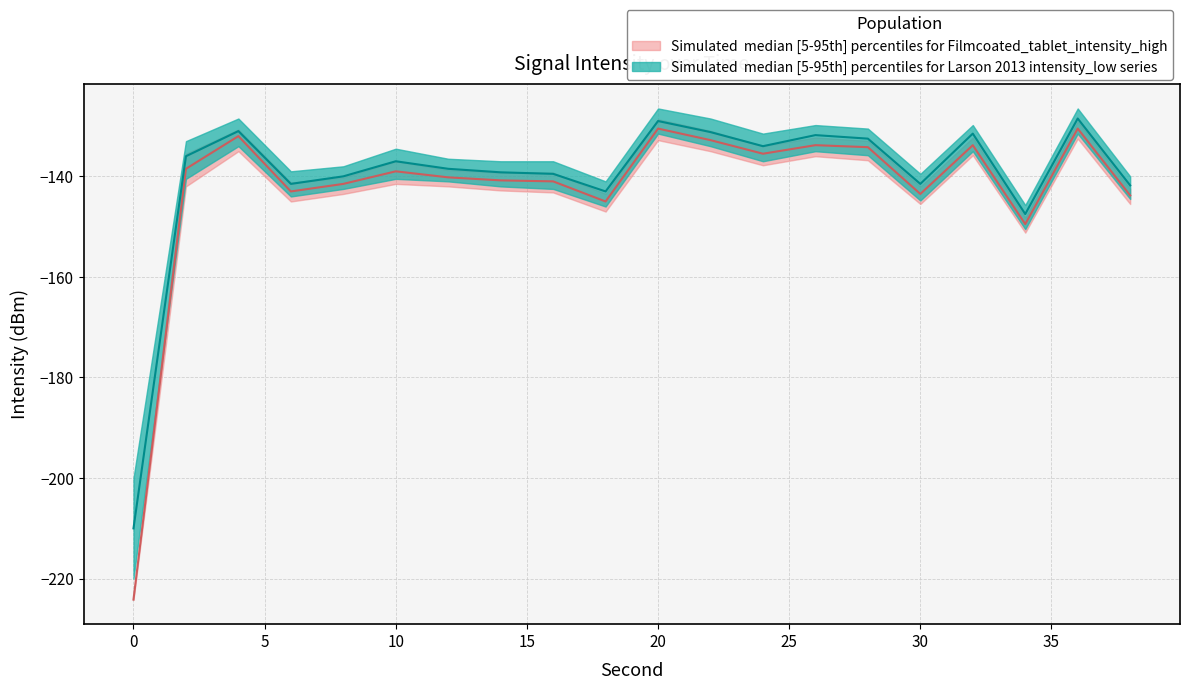

What is the sum of all intensity_median values?

-2805.0